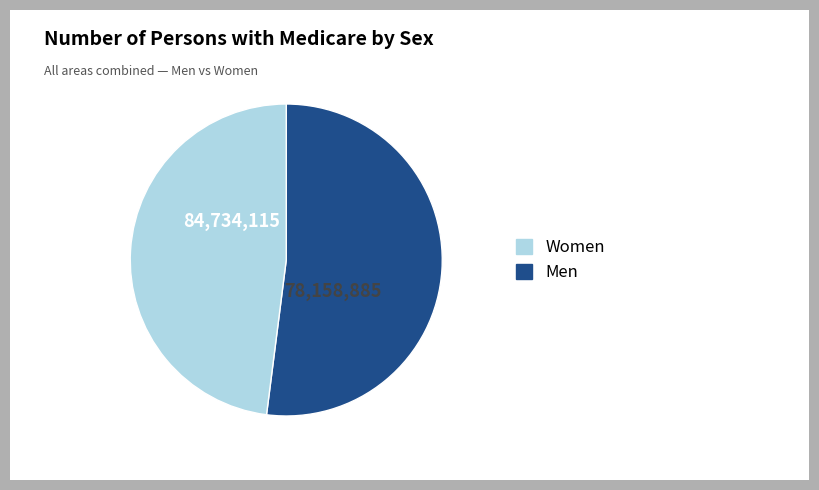

Is there any slice that represents more than half of the pie?

Yes